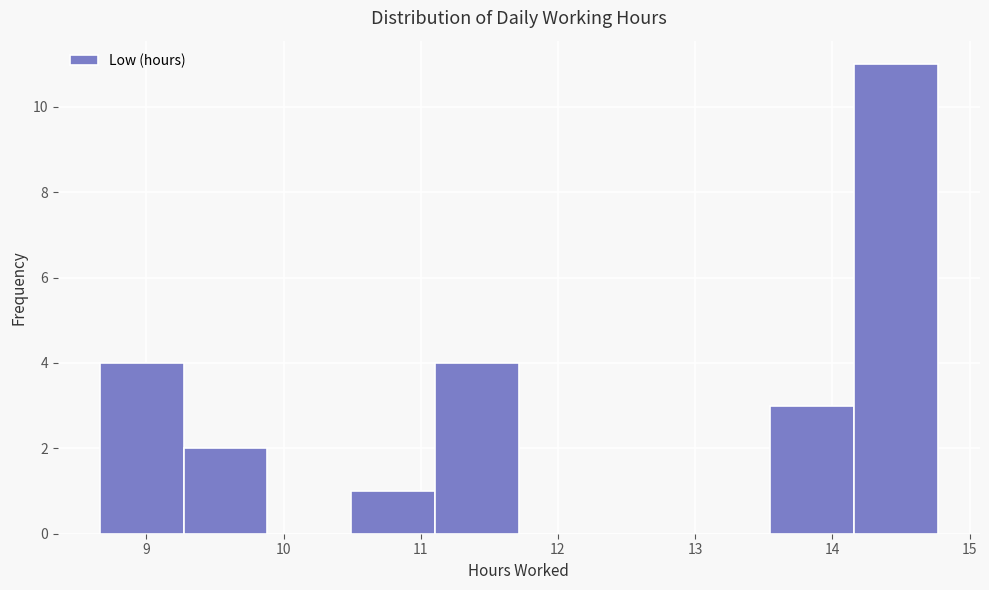

Which range on the x-axis has the tallest bar?

14.2 to 14.8